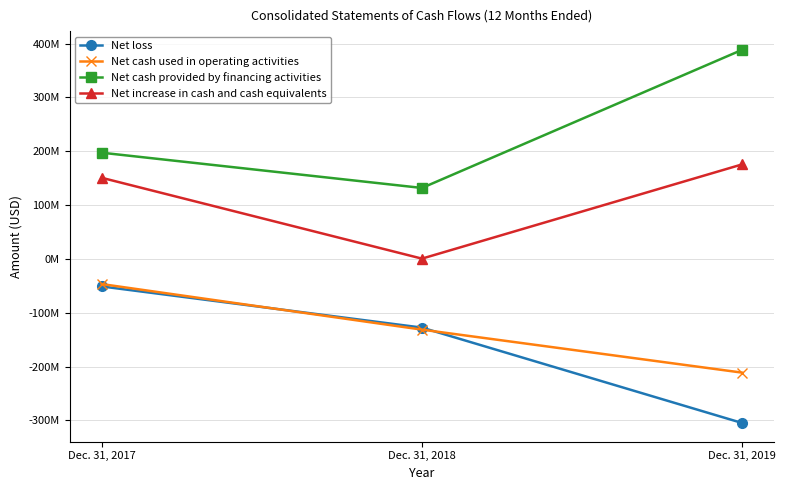

What is the value of the Net cash provided by financing activities point at the 1st from the left?

197375114